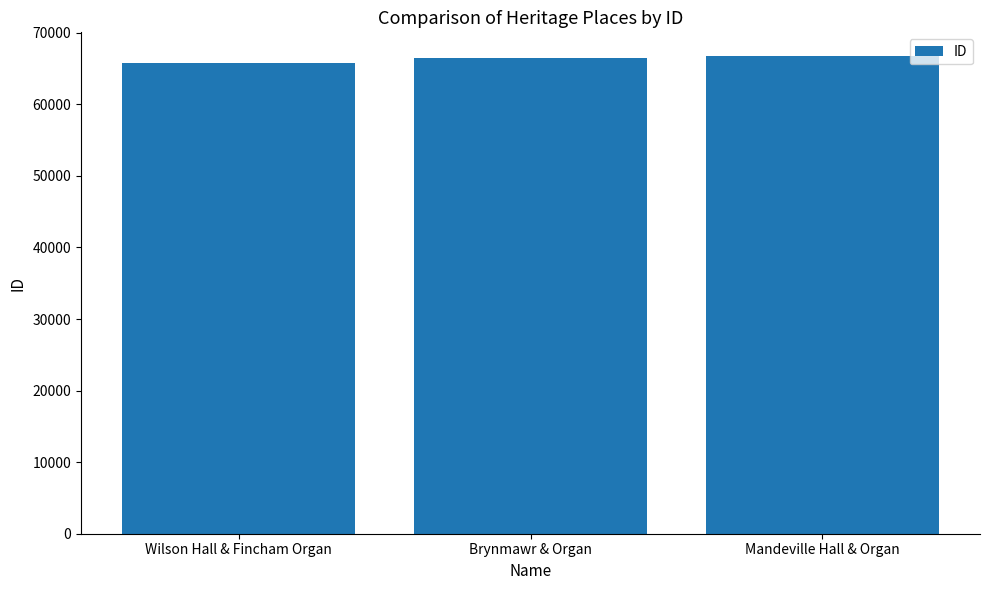

What is the sum of all values?

198938